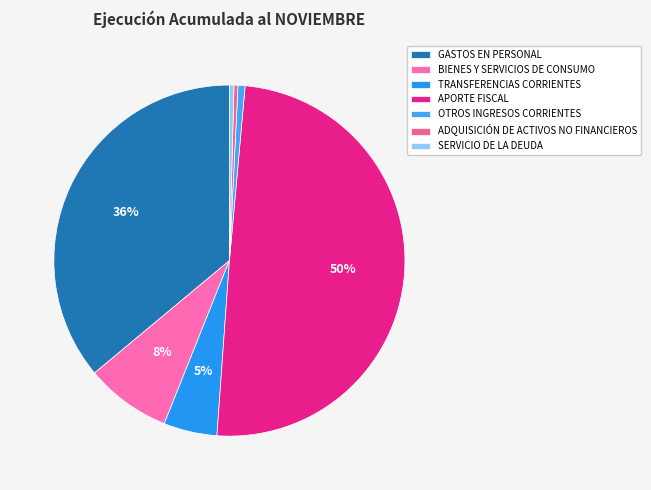

What is the largest slice in the pie chart?

APORTE FISCAL